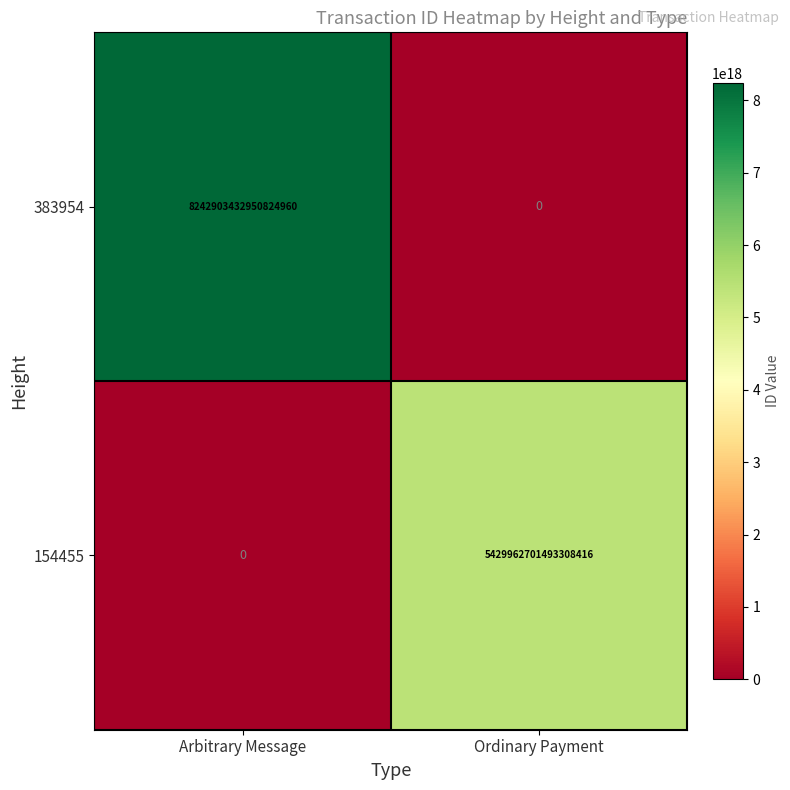

Count the number of categories in the chart.

2